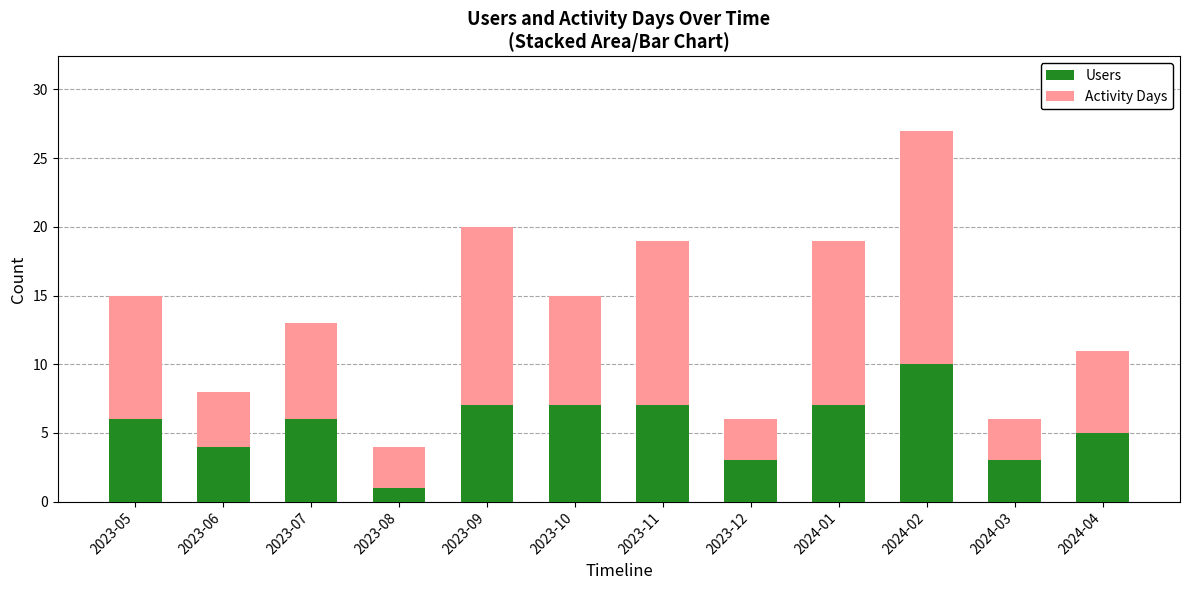

What is the total value across all series at 2024-01?

19